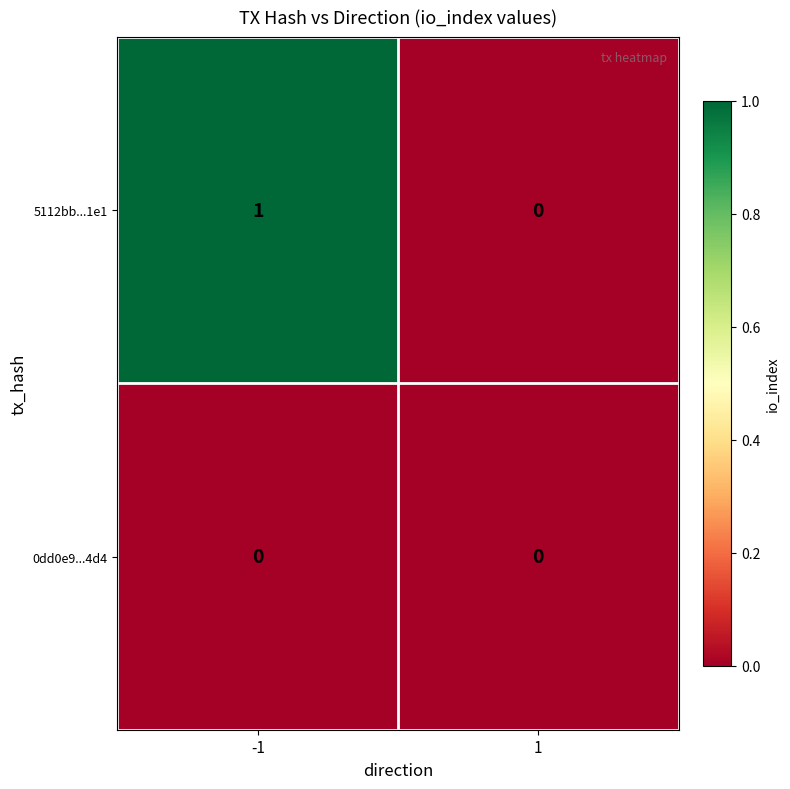

Is it true that 5112bb...1e1 equals 0 at 1?

True